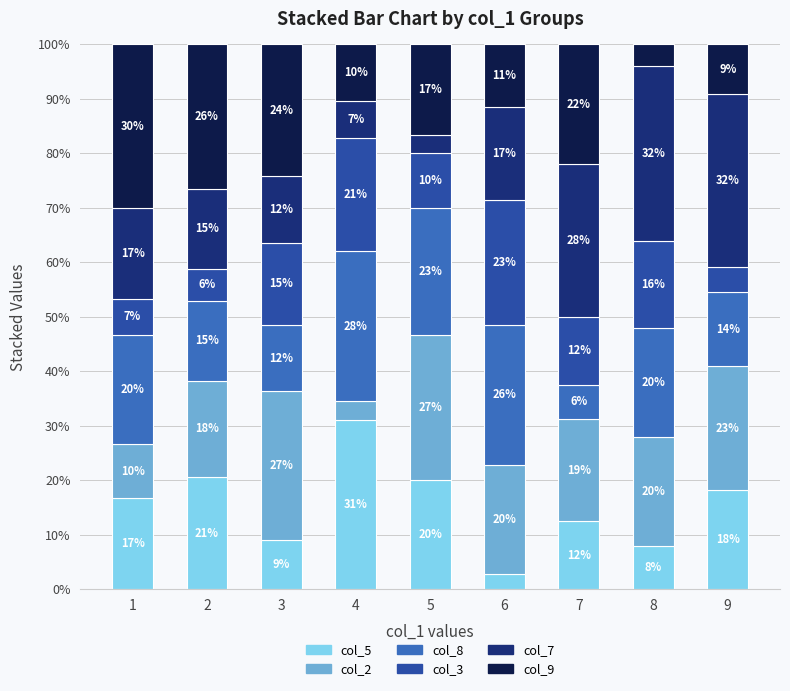

What are all the series names shown in the legend?

col_5, col_2, col_8, col_3, col_7, col_9